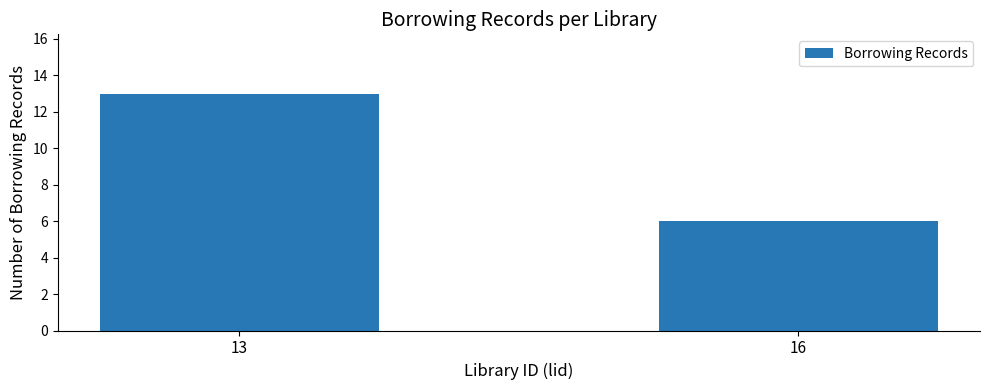

Rank the categories by value from highest to lowest.

13, 16